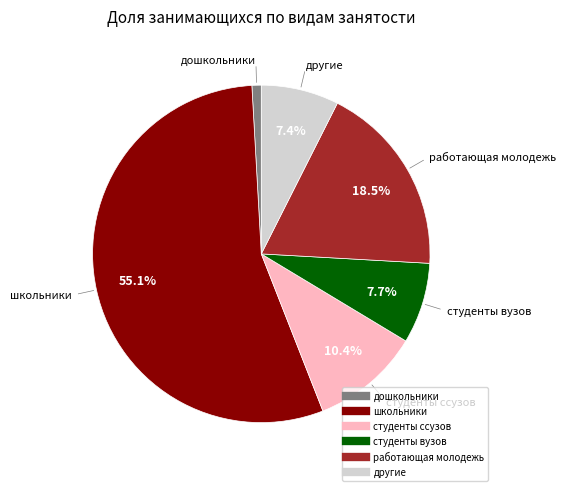

How many segments does this pie chart have?

6